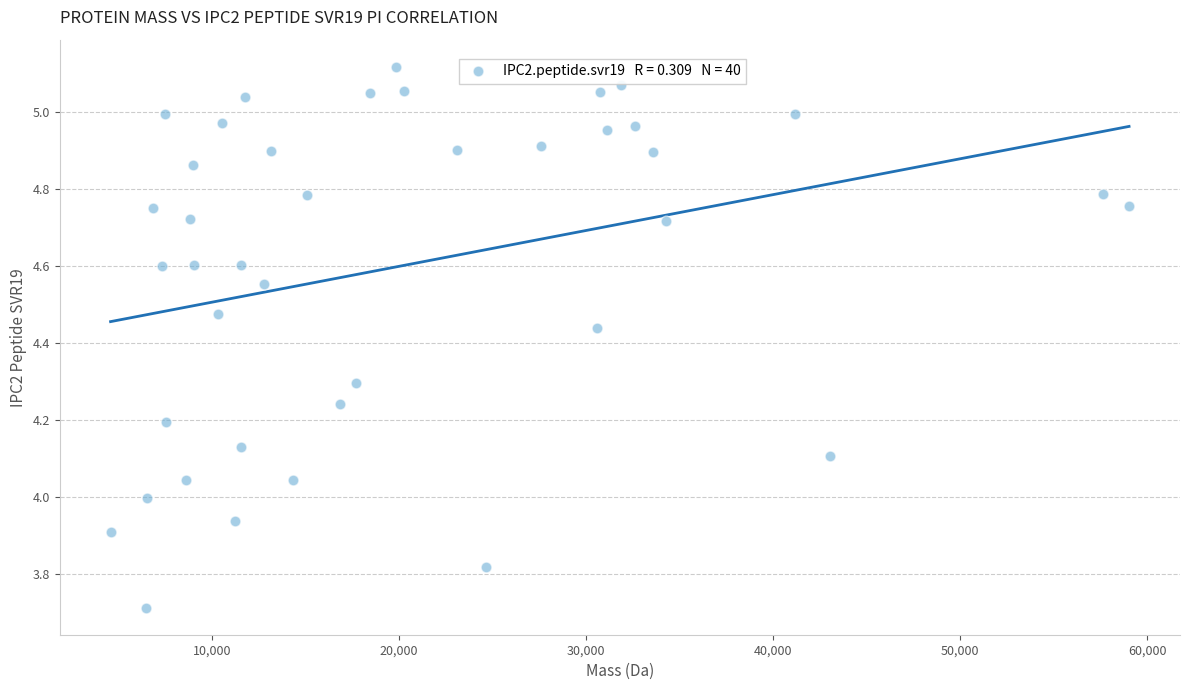

What is the range of Y values (max minus min)?

1.4